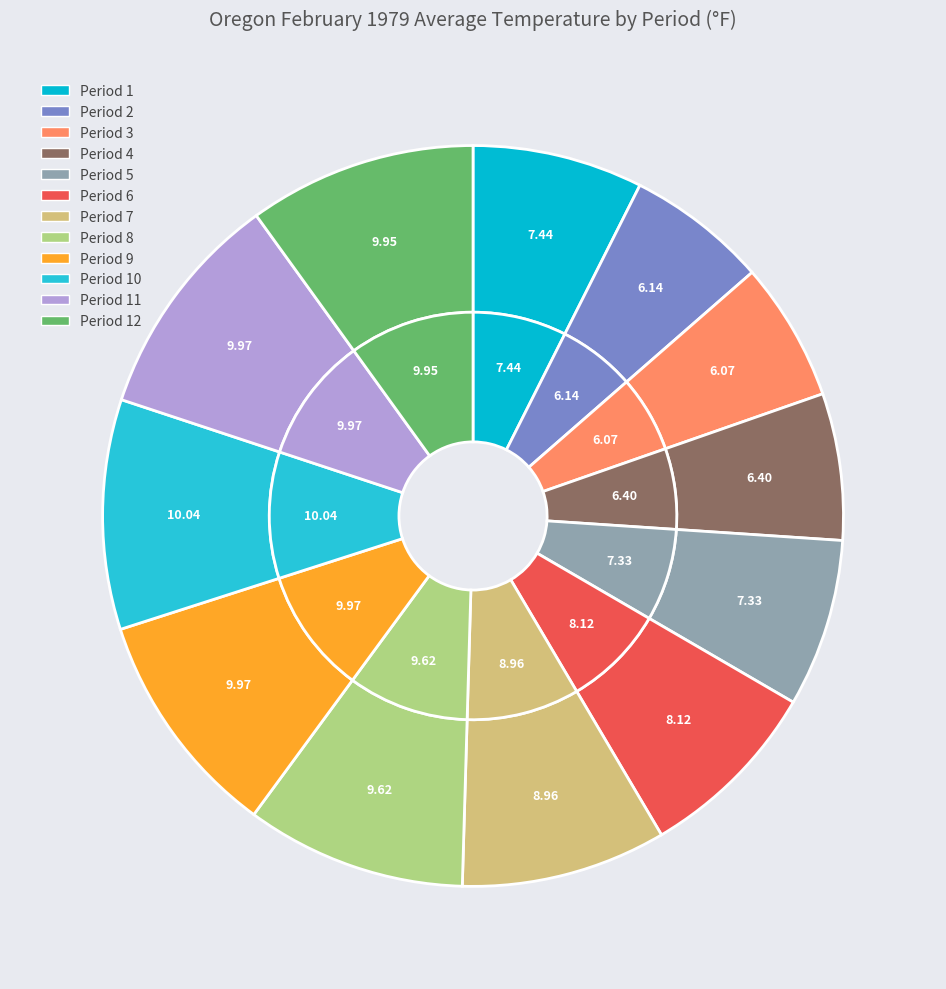

Count the number of slices in the pie.

12